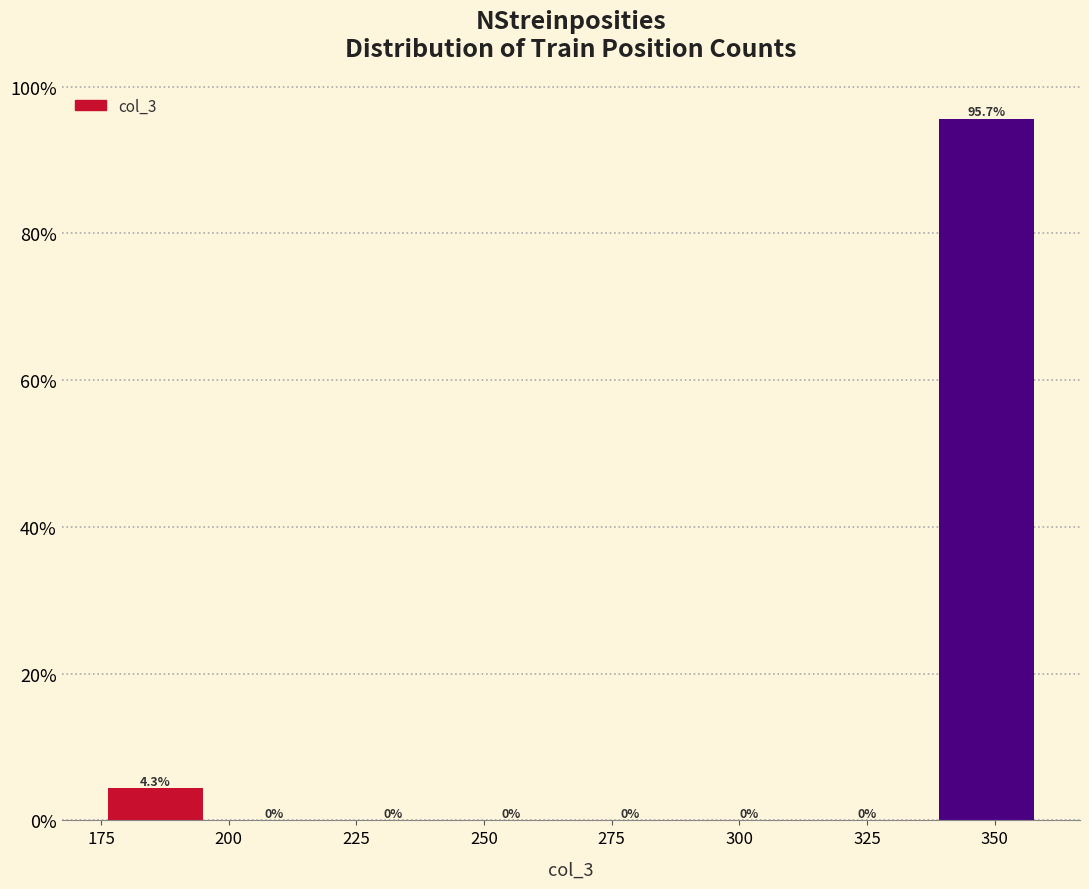

What is the height of the bar covering 335 to 360 on the x-axis? The bar edges are not printed on the chart, so give them approximately, as read against the axis.

95.7